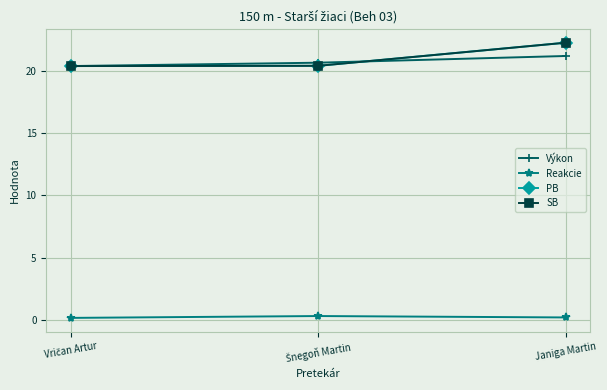

What is the label of the 1st point from the left?

Vričan Artur